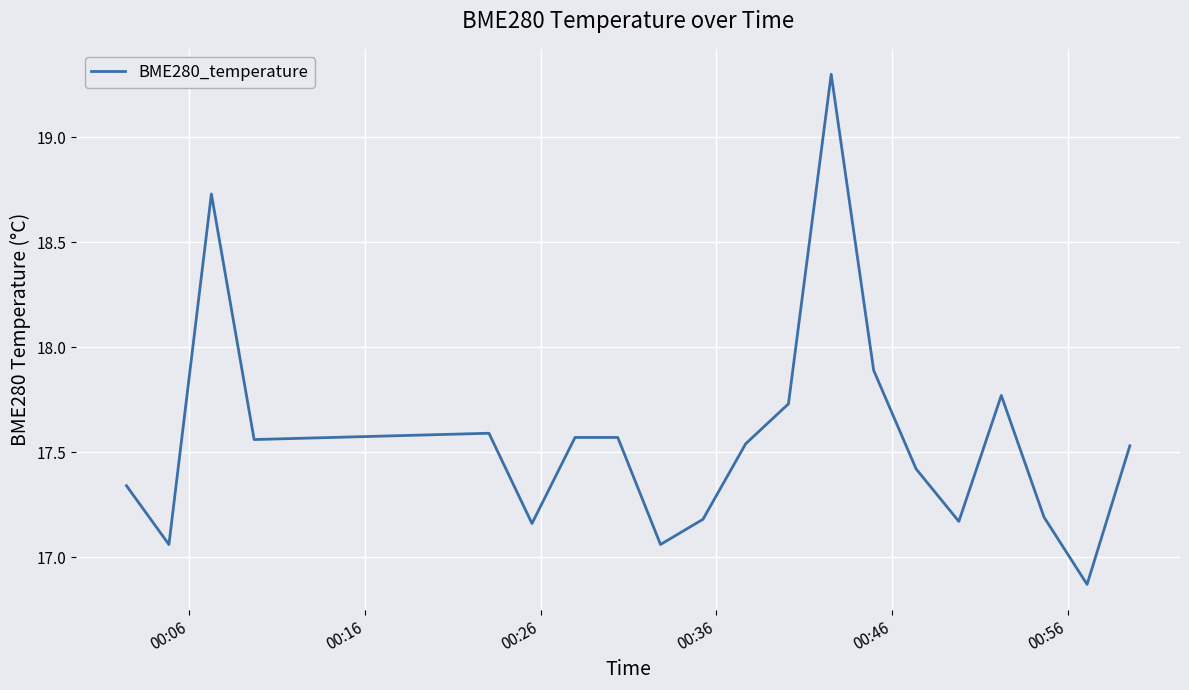

What is the maximum value shown in the chart?

19.3